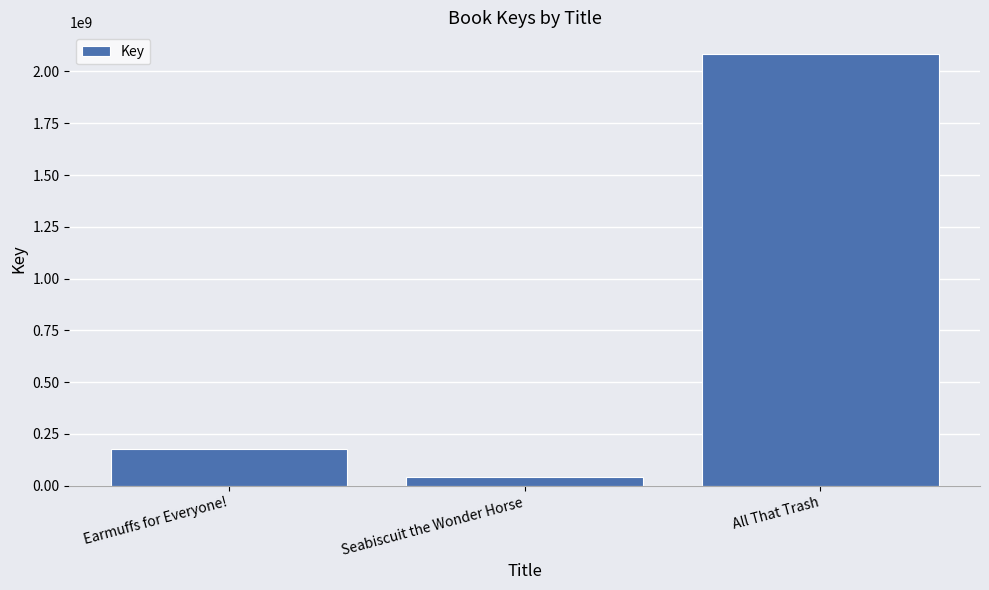

What is the average value?

768010458